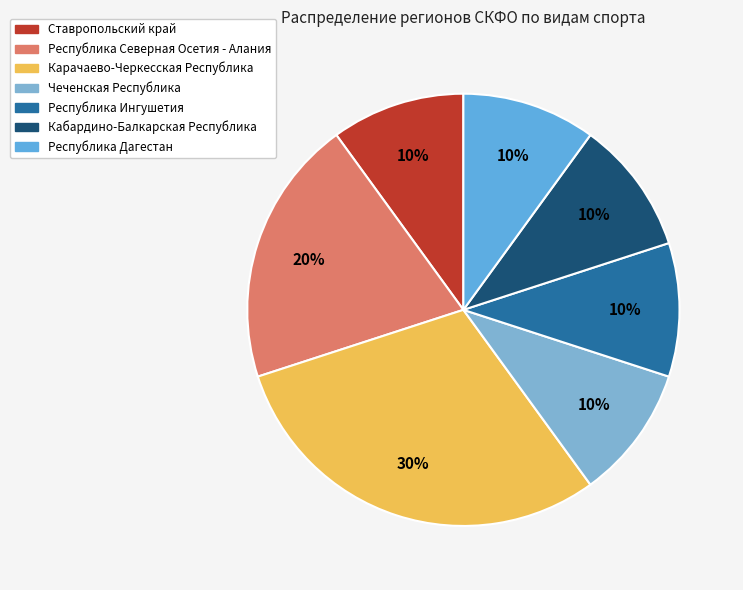

What is the largest slice in the pie chart?

Карачаево-Черкесская Республика